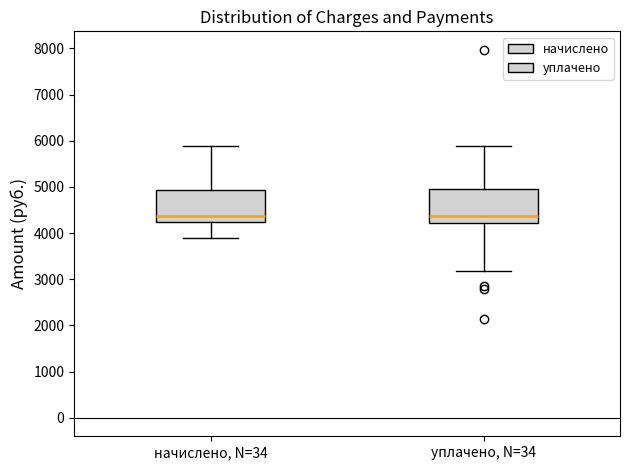

Where is the upper edge of the box for уплачено, N=34 on the y-axis? The values are not printed on the chart, so give them approximately, as read against the axis.

5000